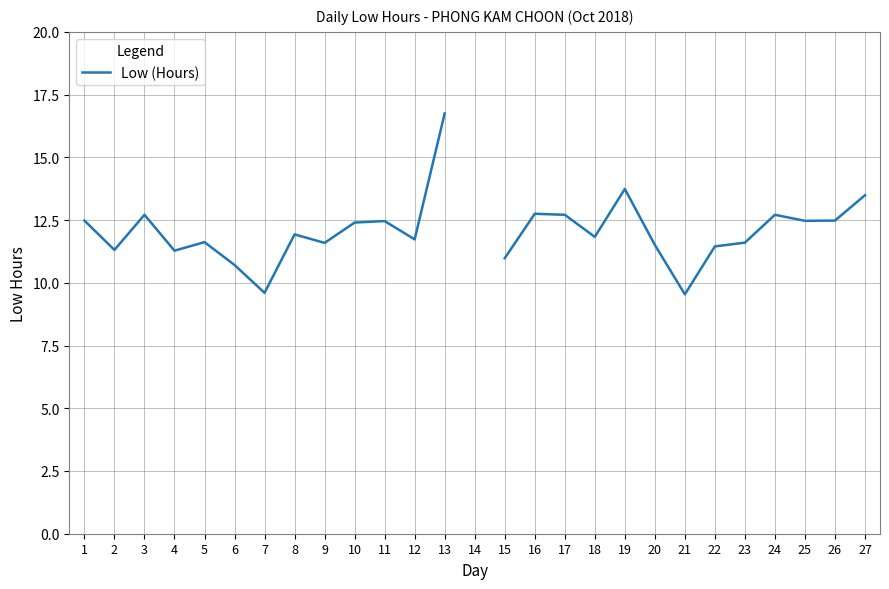

Read the value at 25.

12.5